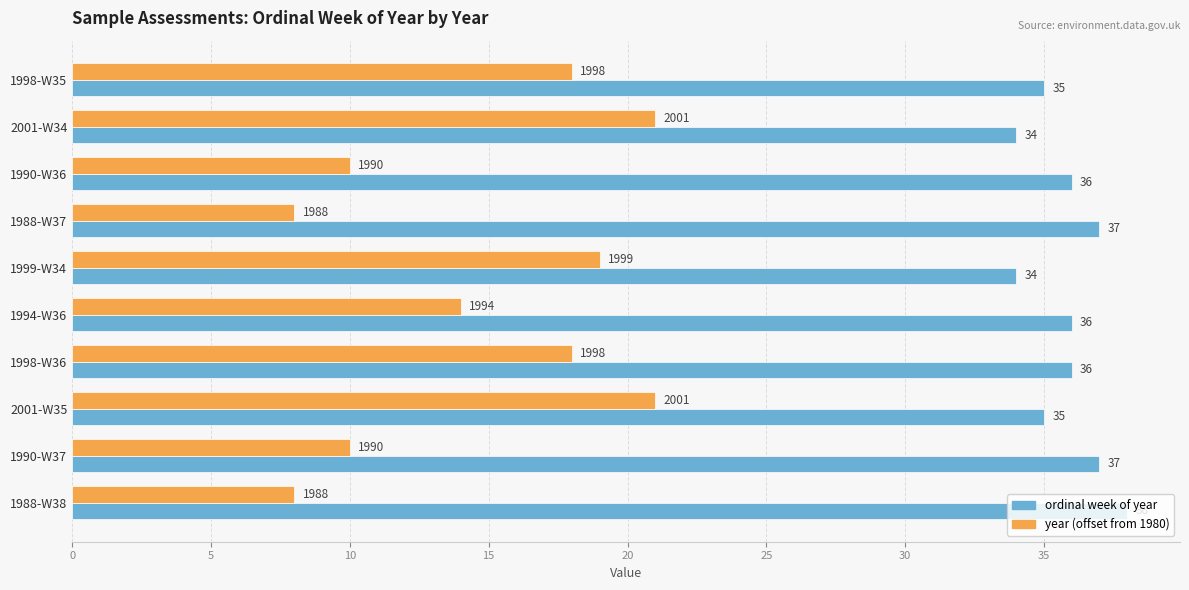

Rank the series by their maximum value, from lowest to highest.

year (offset from 1980), ordinal week of year